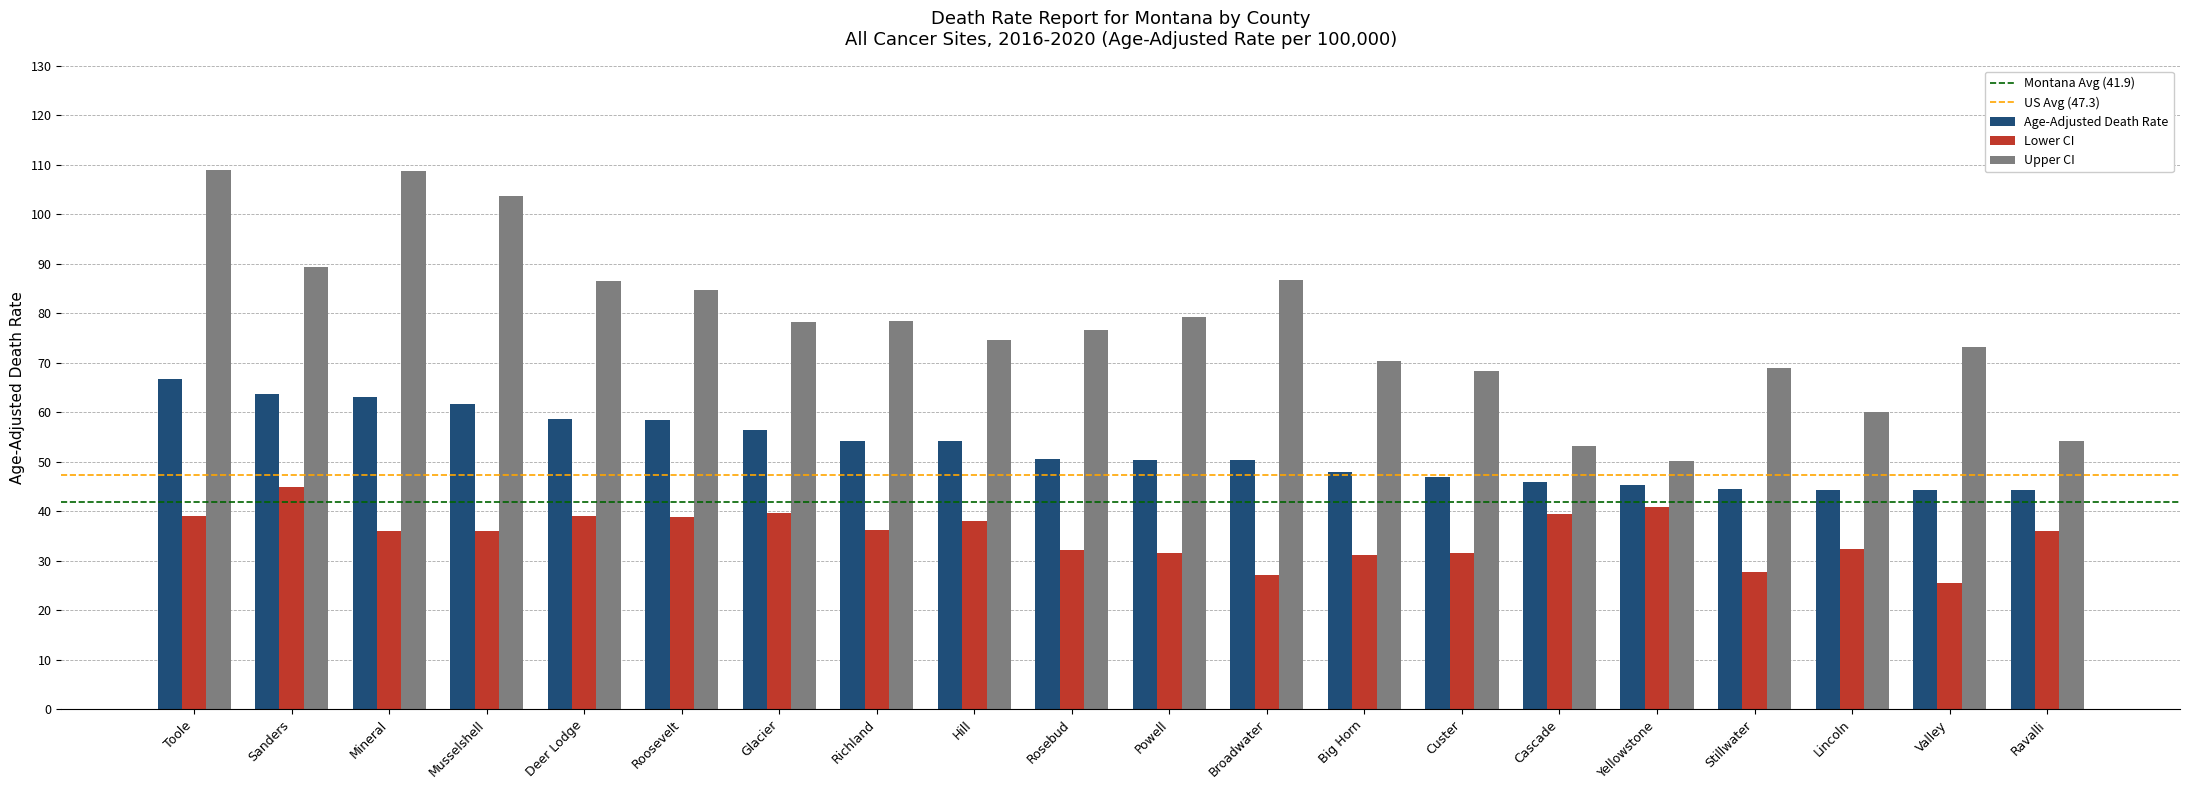

What is the label of the 20th bar from the right?

Toole